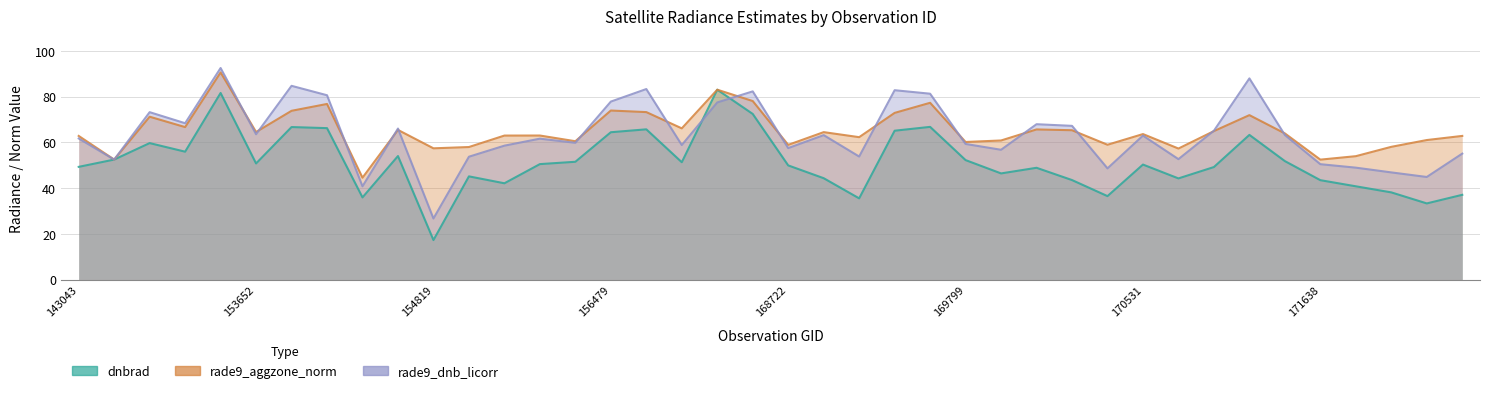

What is the total value across all series at 169799?

171.8